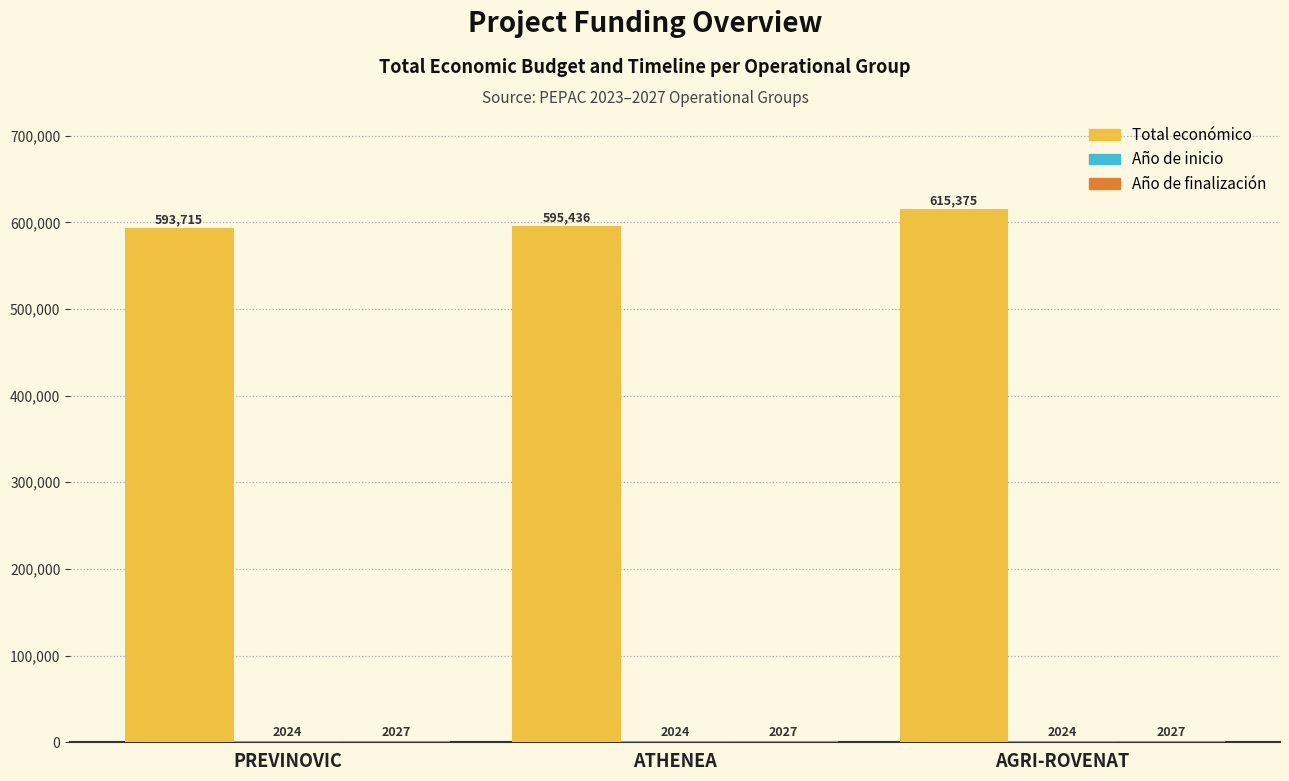

What is the spread (max minus min) of values at PREVINOVIC?

591691